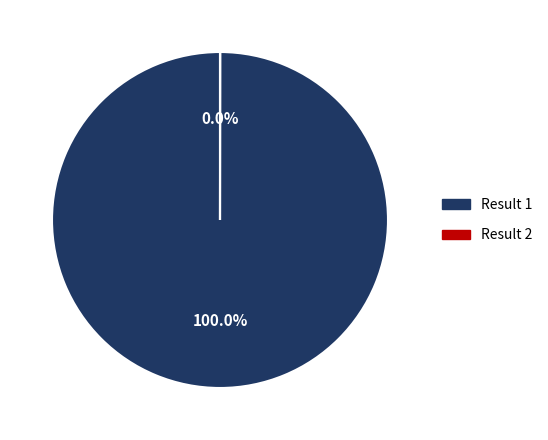

Is there any slice that represents more than half of the pie?

Yes